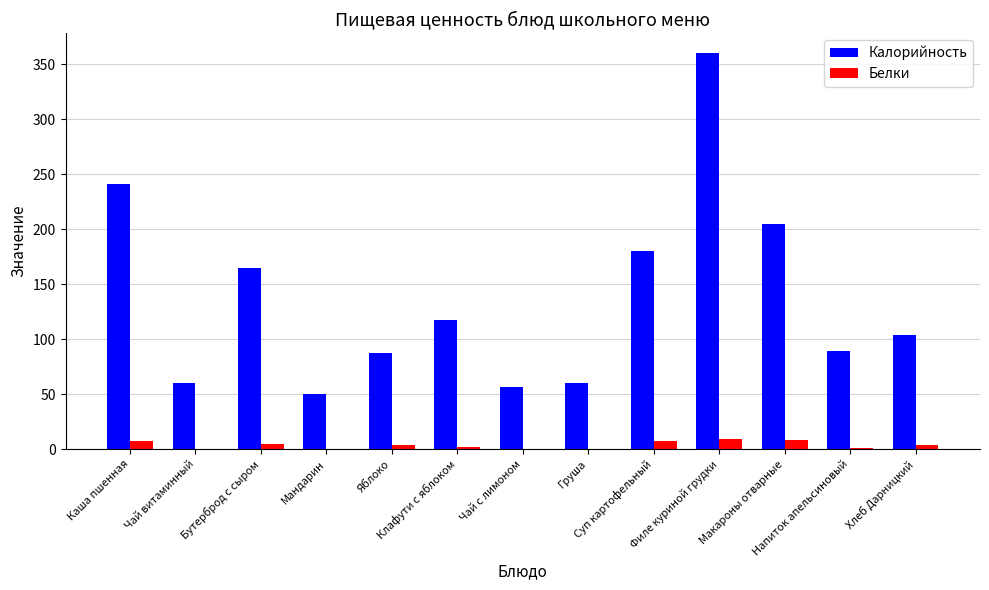

What is the maximum value for Калорийность?

360.0